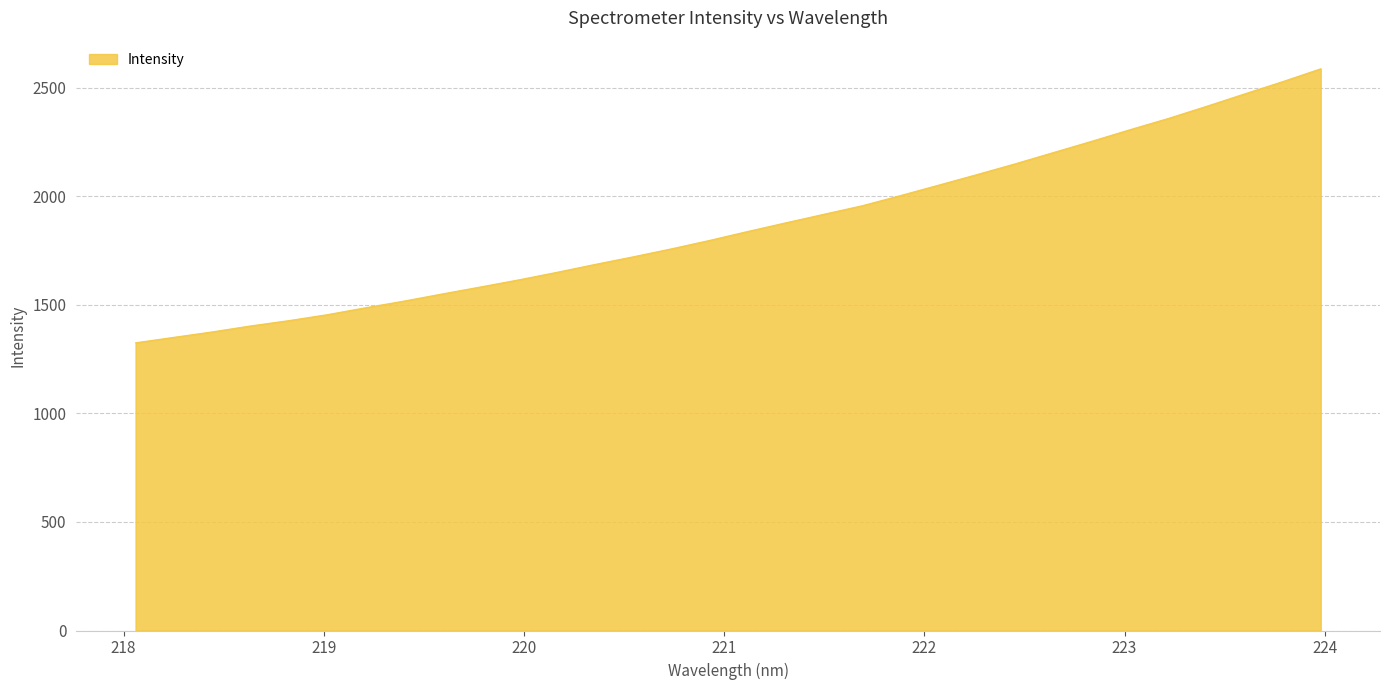

What is the smallest value displayed?

1325.0